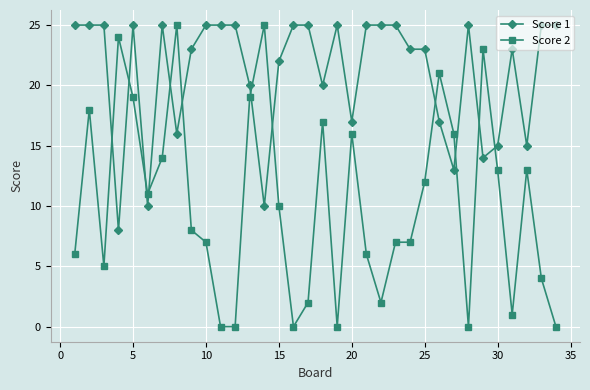

How many lines are shown in the chart?

2